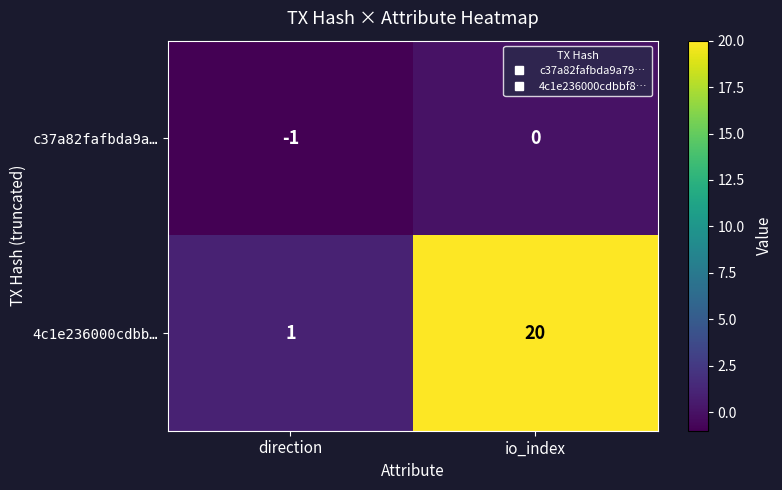

What is the smallest value displayed?

-1